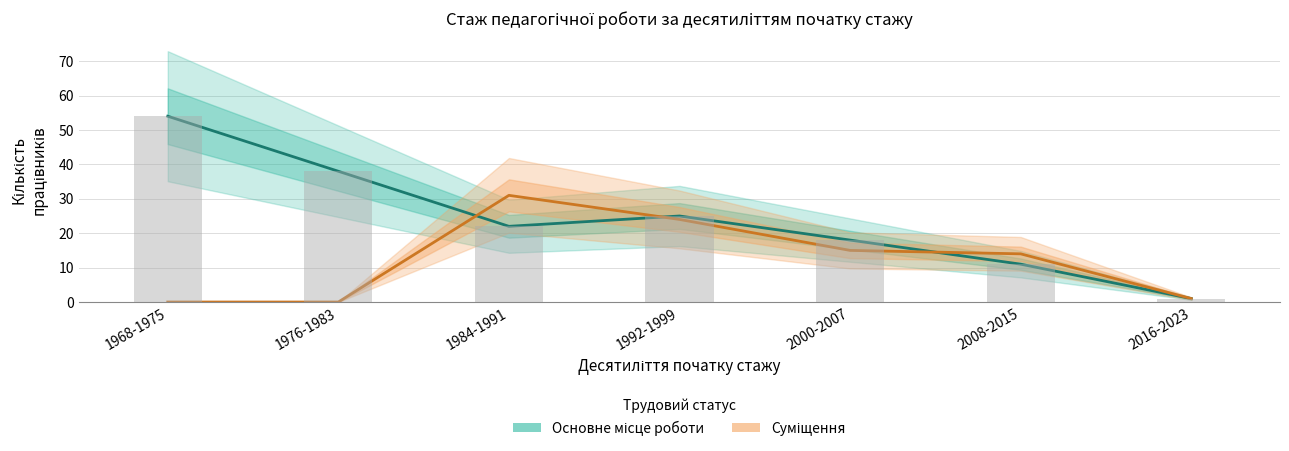

What is the difference between the highest and lowest values at 2008-2015?

3